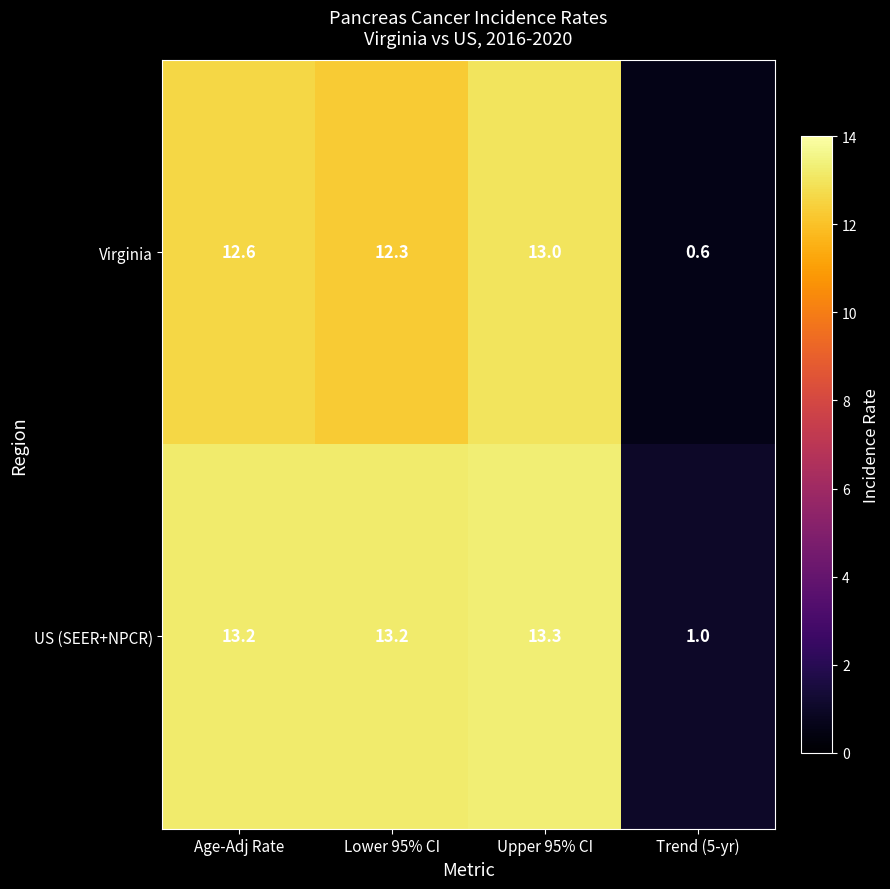

Is it true that Virginia equals 0.6 at Trend (5-yr)?

True